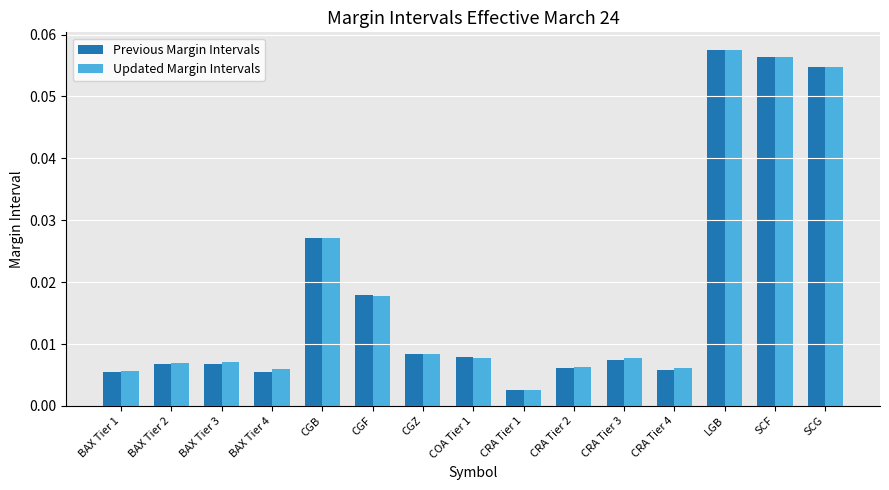

Which series has the widest spread of values?

Previous Margin Intervals